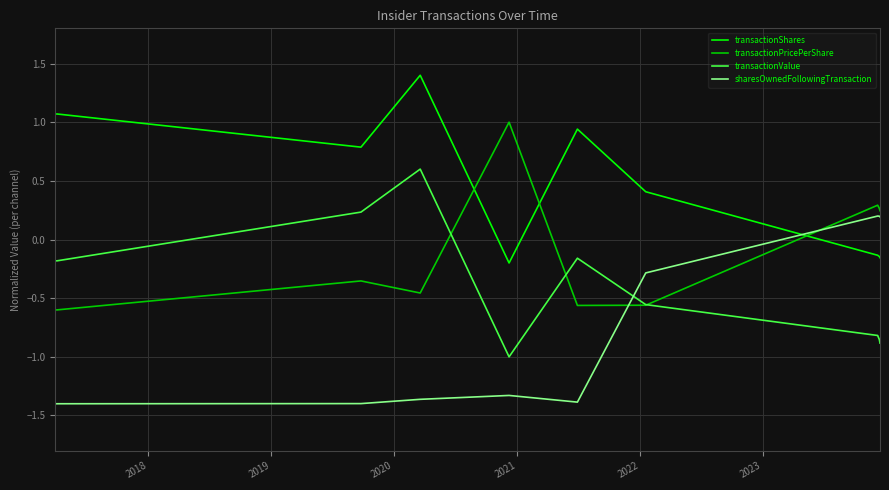

True or false: transactionValue and transactionShares cross at least once.

False